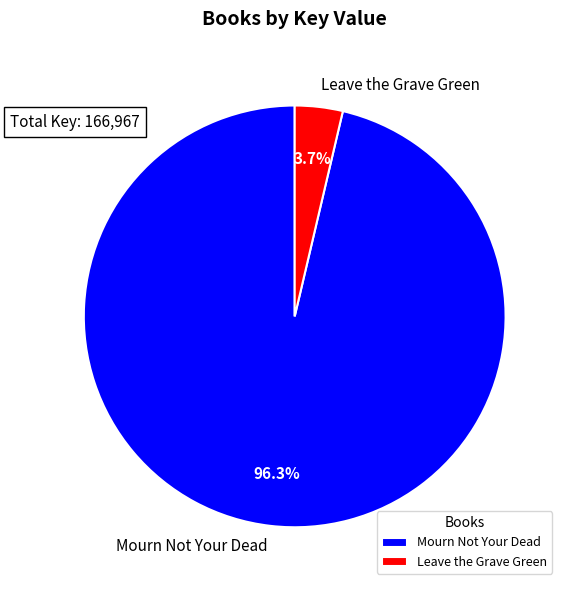

To the nearest percent, what is the difference between the Mourn Not Your Dead and Leave the Grave Green slice percentages?

93%